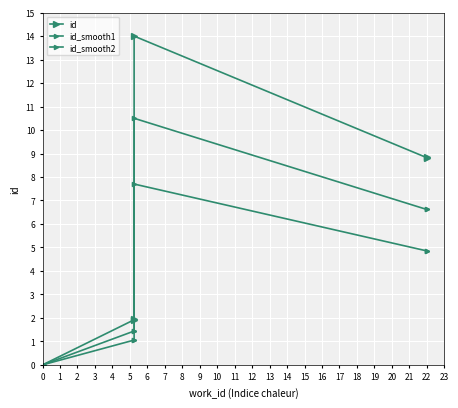

What is the greatest value displayed?

14.0